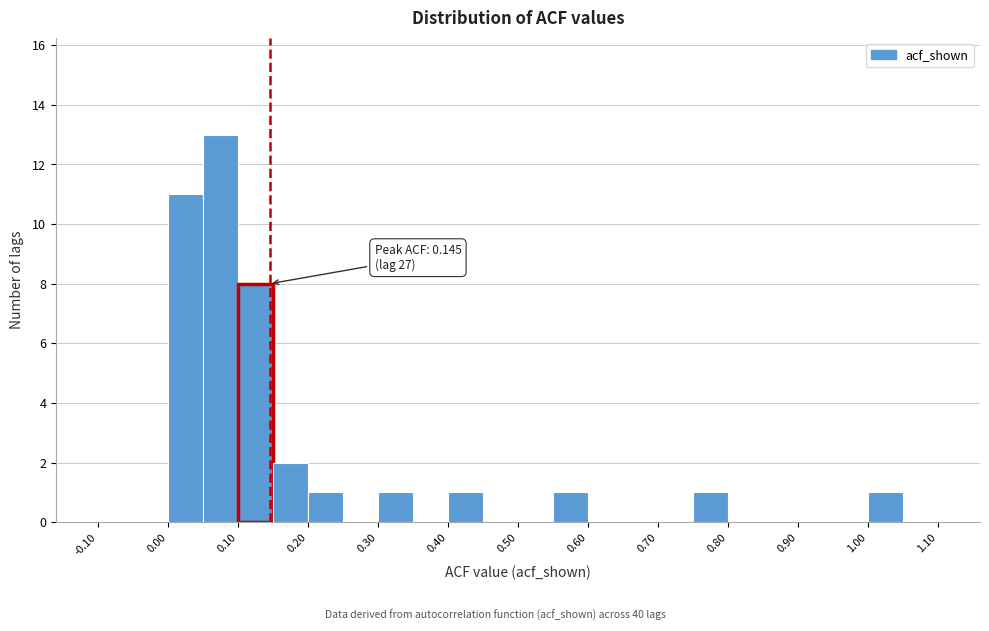

Which range on the x-axis has the tallest bar?

0.05 to 0.10